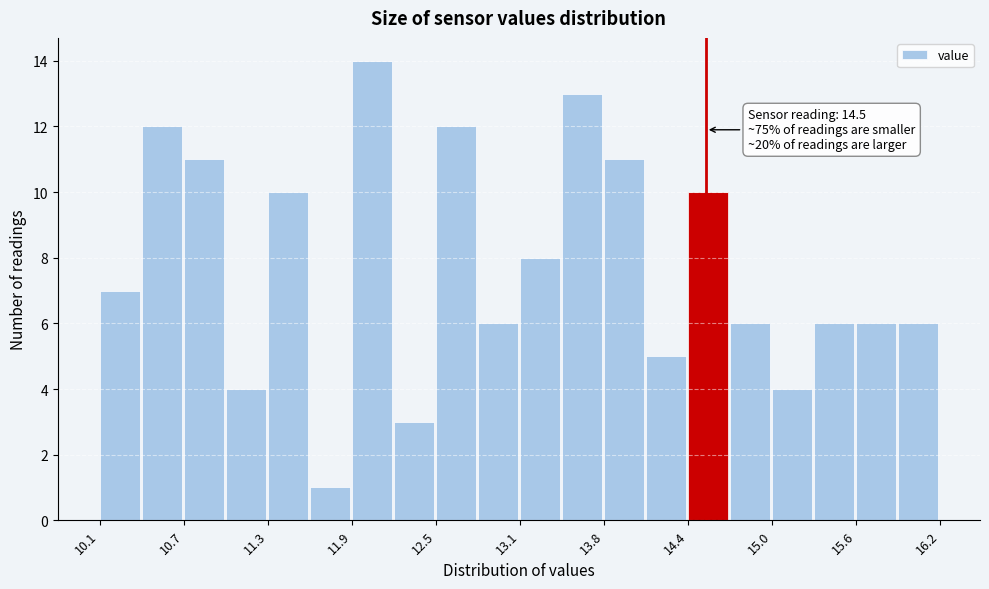

Around what value on the x-axis is the tallest bar? Give the approximate position of its centre, as read against the axis.

12.1